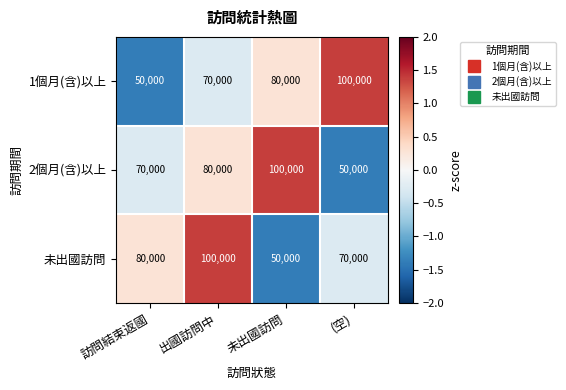

List the labels in order of 1個月(含)以上 value, largest first.

(空), 未出國訪問, 出國訪問中, 訪問結束返國